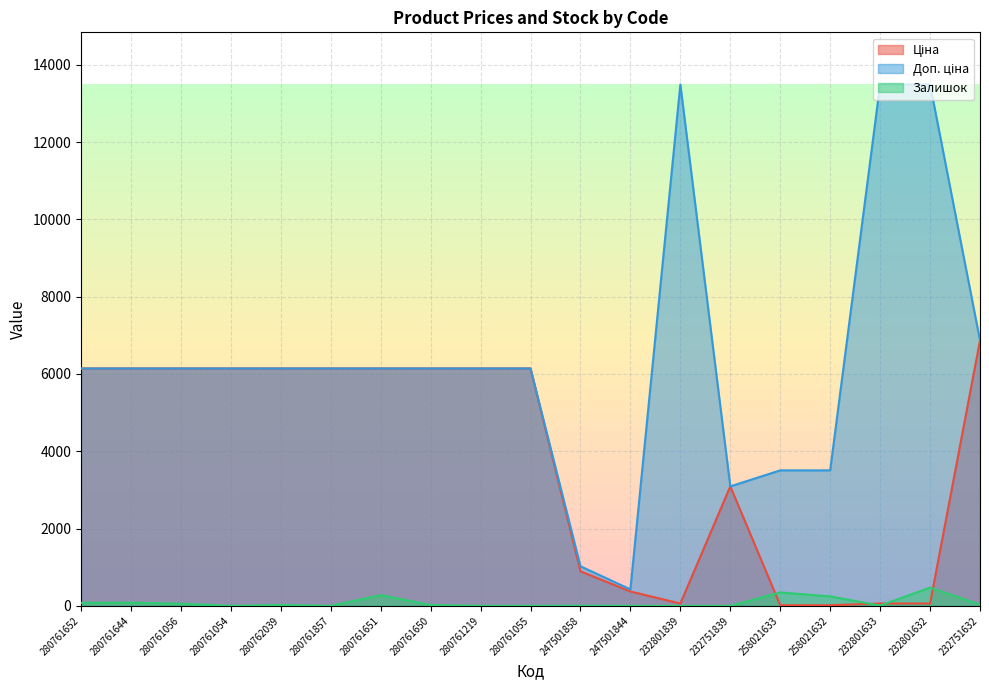

What is the spread (max minus min) of values at 232801632?

13433.3